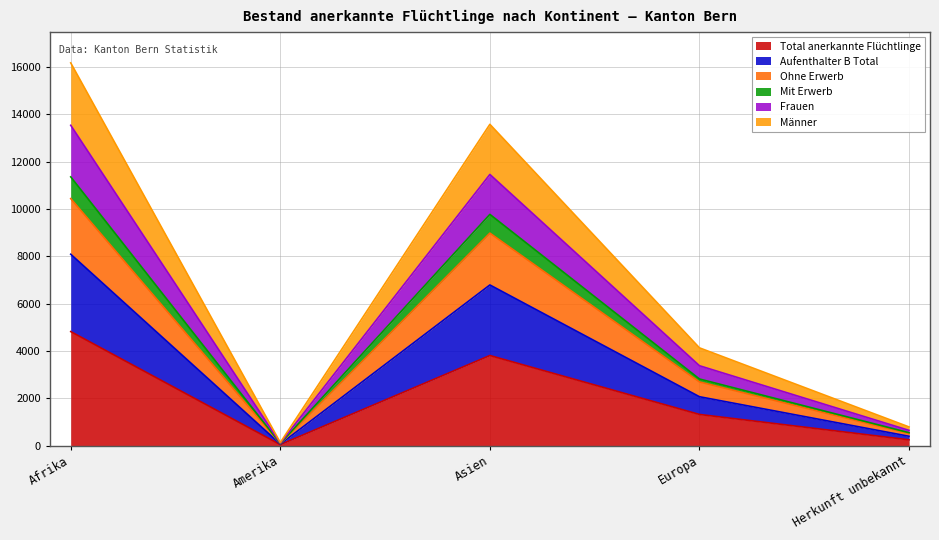

Which category has the highest value in the Total anerkannte Flüchtlinge series?

Afrika